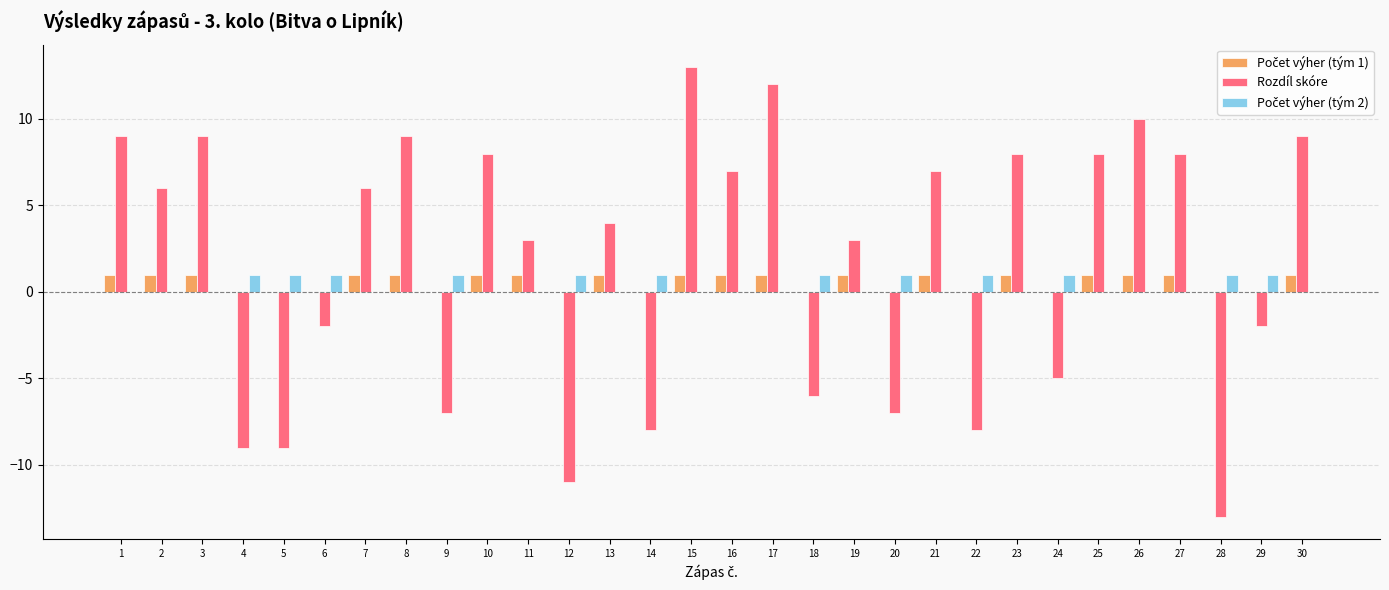

Which series changed the most between 19 and 24?

Rozdíl skóre